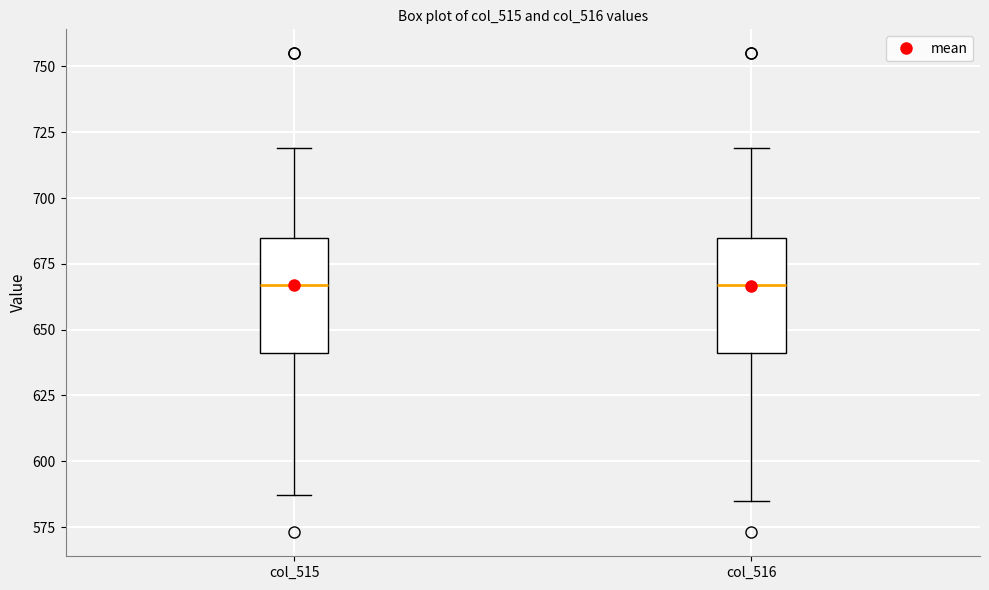

Reading left to right, read every box against the y-axis: the position of its median line, the range the box covers, and the ends of its whiskers. The values are not printed on the chart, so give them approximately, as read against the axis.

col_515: median 665, box 640 to 685, whiskers 585 to 720
col_516: median 665, box 640 to 685, whiskers 585 to 720